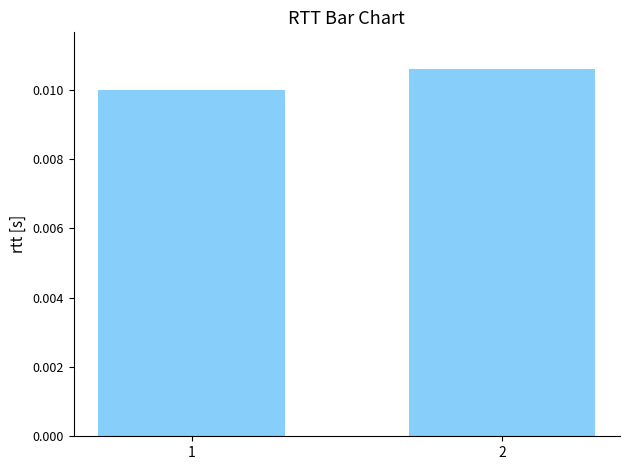

Which label corresponds to the smallest value in the chart?

1